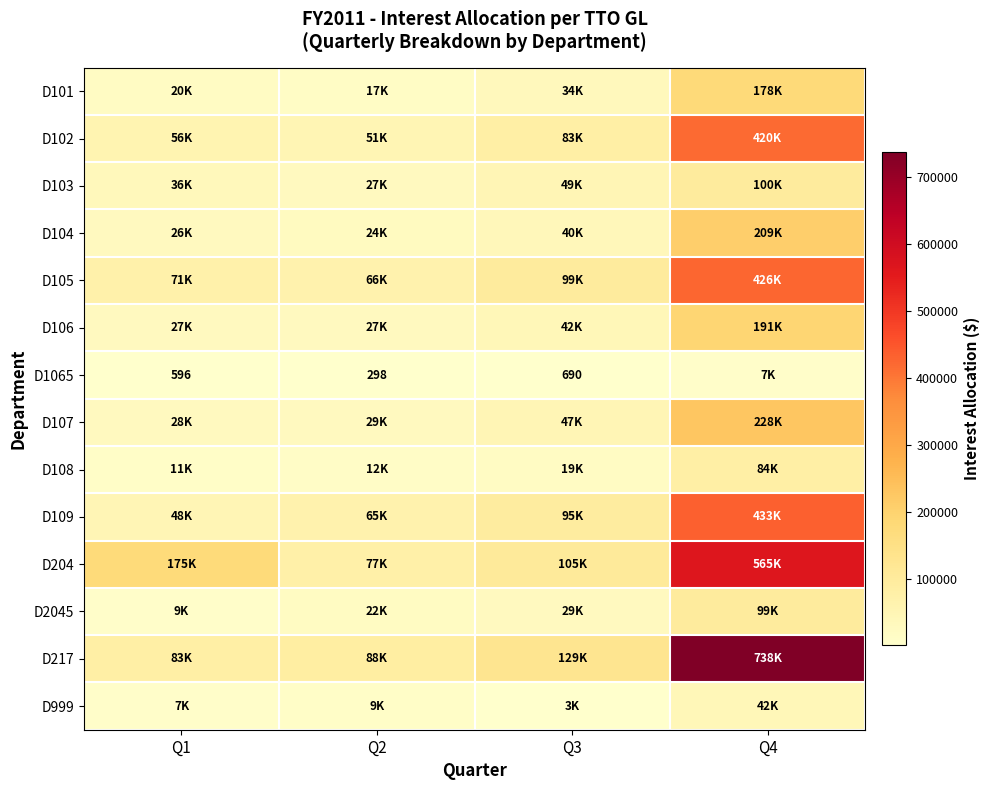

What is the sum of the D1065 values at Q3 and Q1?

1286